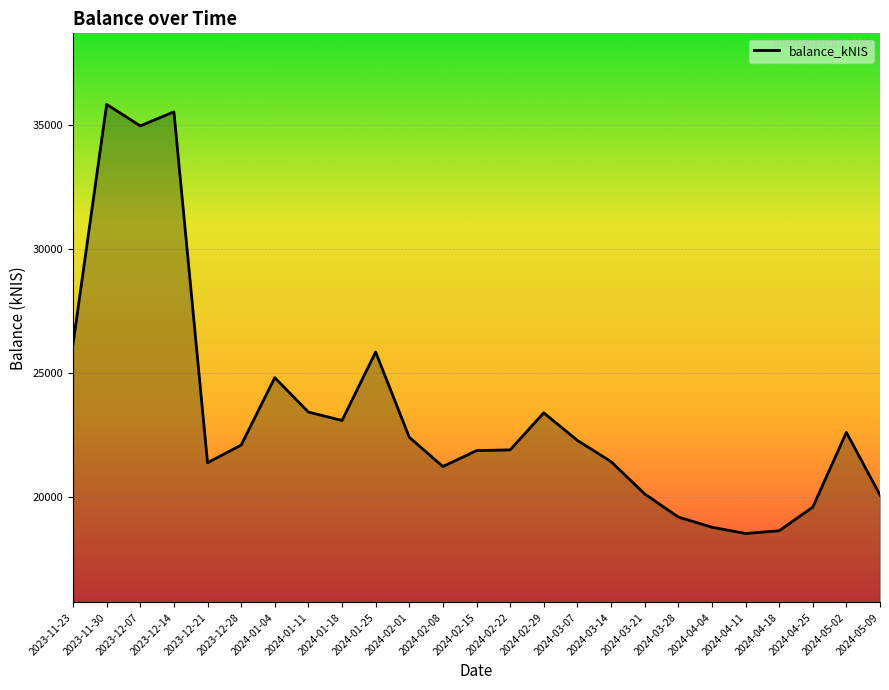

How many lines are shown in the chart?

1